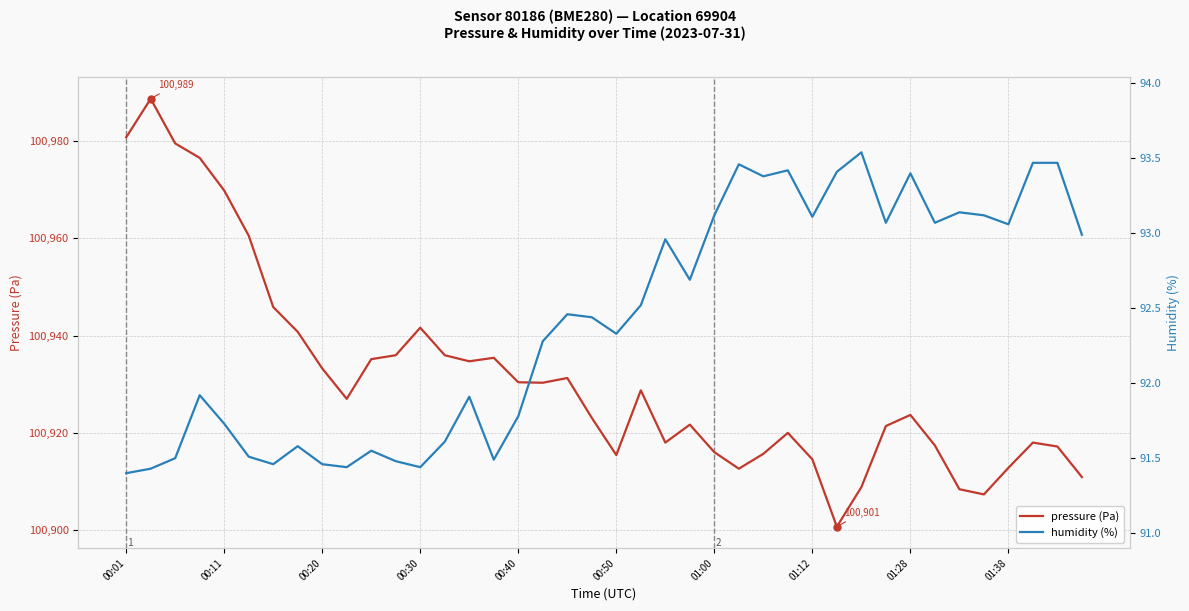

What is the spread (max minus min) of values at 31?

100828.3